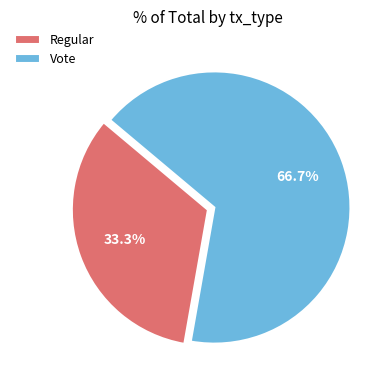

Count the number of slices in the pie.

2